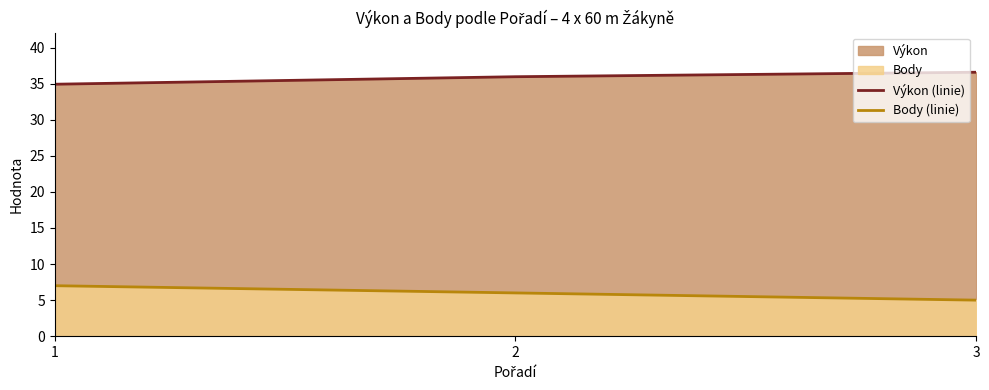

What is the sum of the Body (linie) values at 2 and 3?

11.0